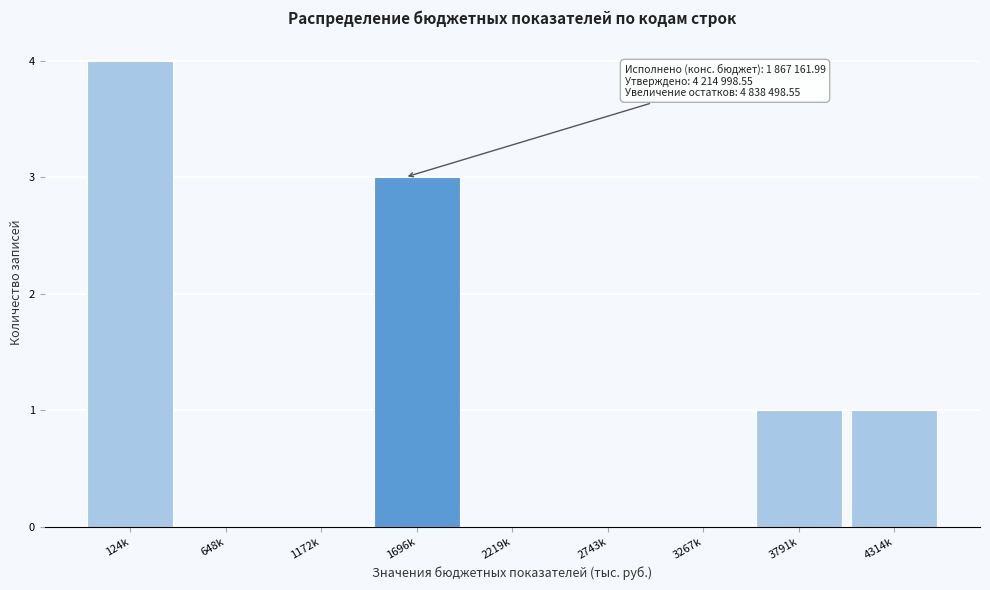

Reading right to left, what are all the values shown in this chart?

4314k=1	3791k=1	3267k=0	2743k=0	2219k=0	1696k=3	1172k=0	648k=0	124k=4